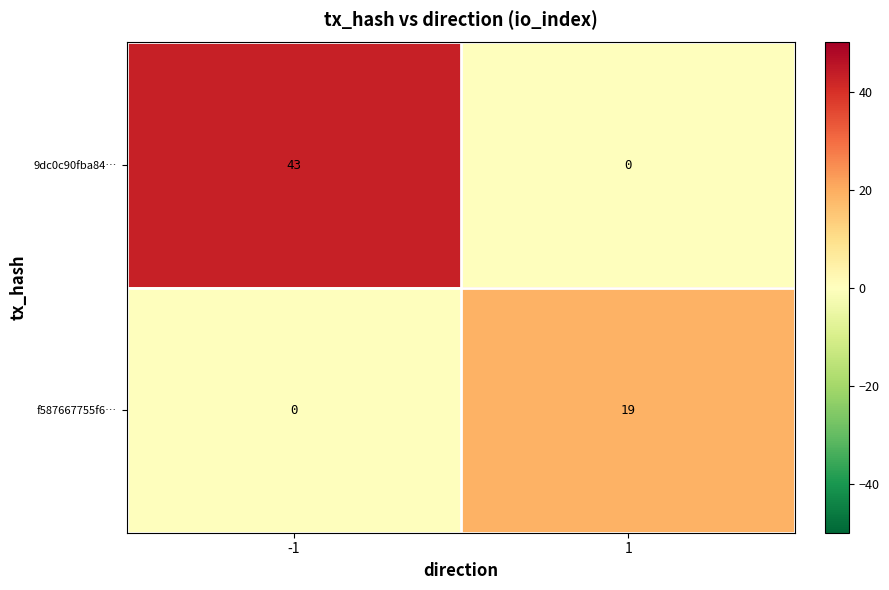

Reading left to right, list all the values displayed in this chart.

9dc0c90fba84…: 43	0
f587667755f6…: 0	19